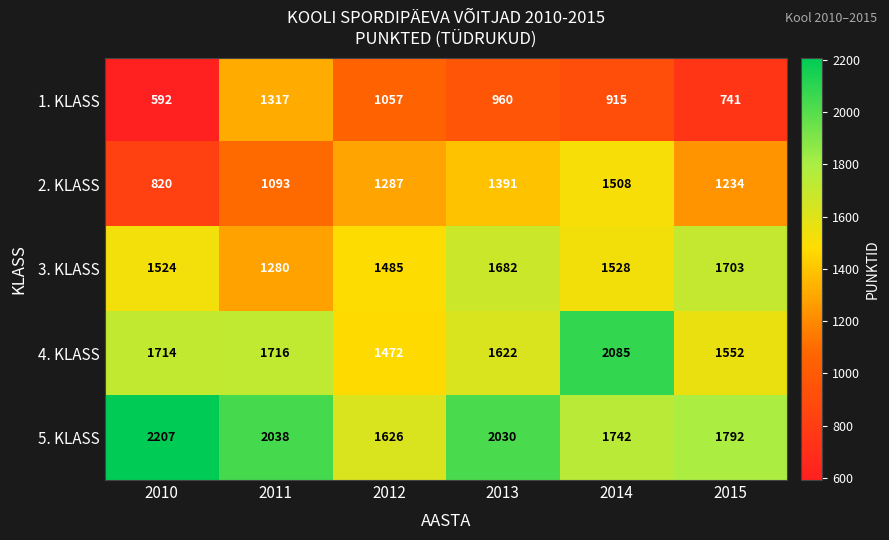

List the labels in order of 4. KLASS value, largest first.

2014, 2011, 2010, 2013, 2015, 2012